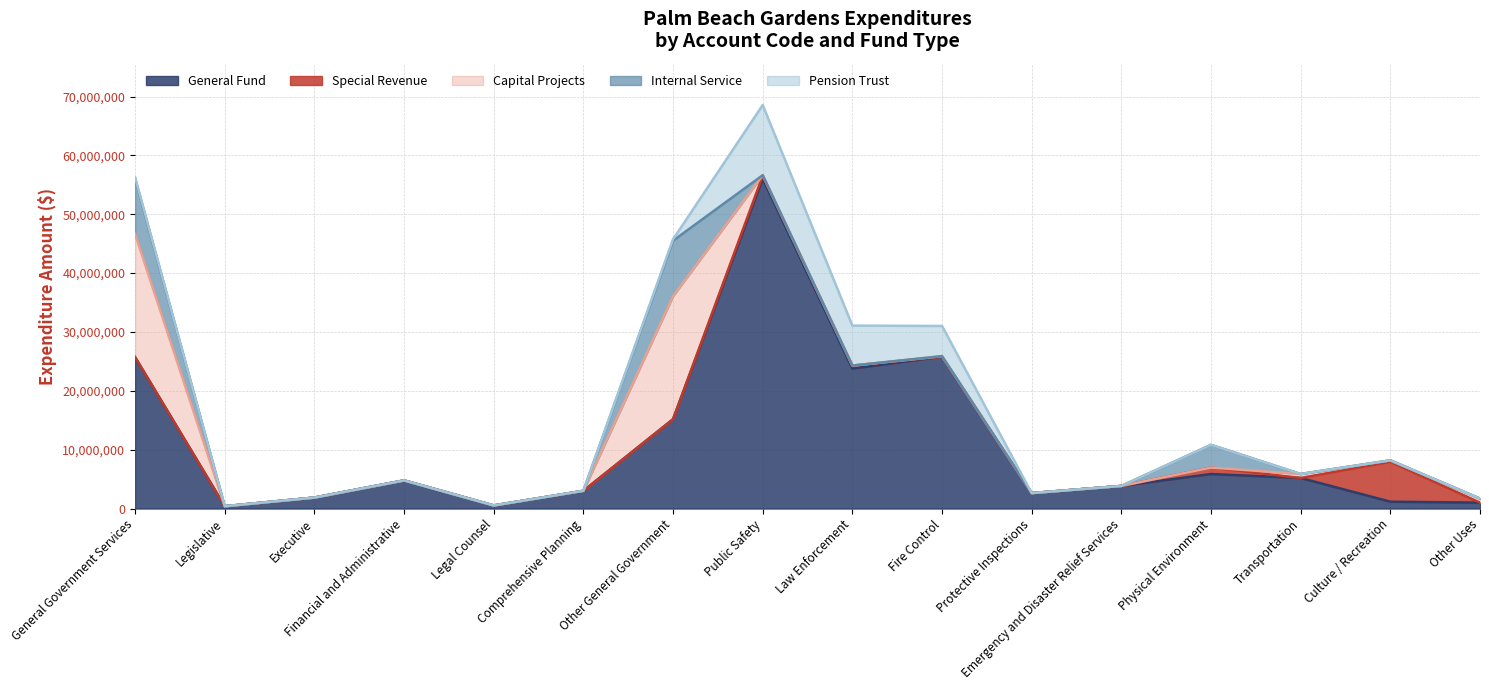

Which category has the highest value across all series?

Public Safety